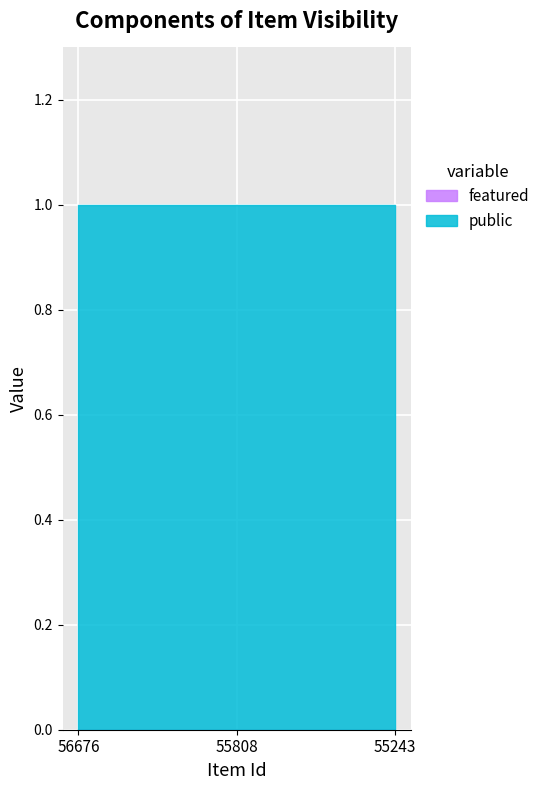

Which series has the largest range (max minus min)?

public